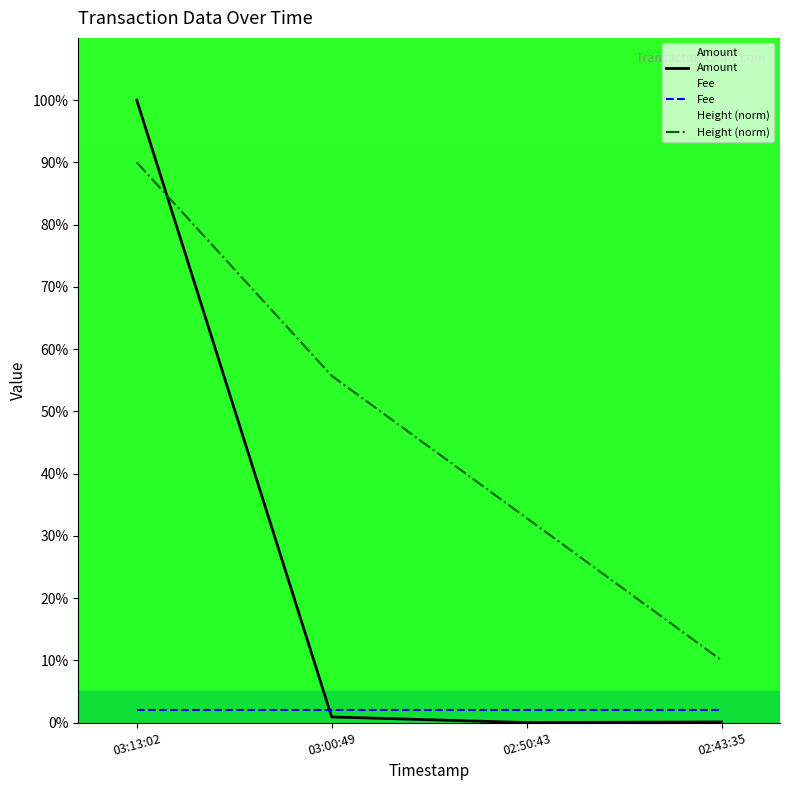

Reading right to left, list all the values displayed in this chart.

Amount: 0.1	0.0	0.9	100.0
Fee: 2.0	2.0	2.0	2.0
Height (norm): 10.0	32.9	55.7	90.0